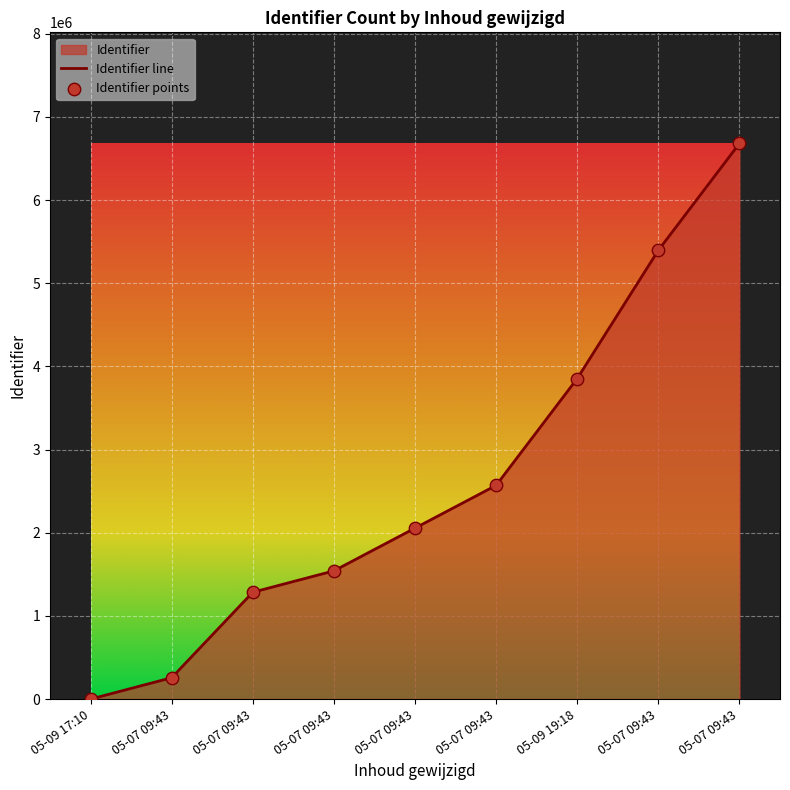

Which has a higher value, 05-07 09:43 or 05-07 09:43?

05-07 09:43